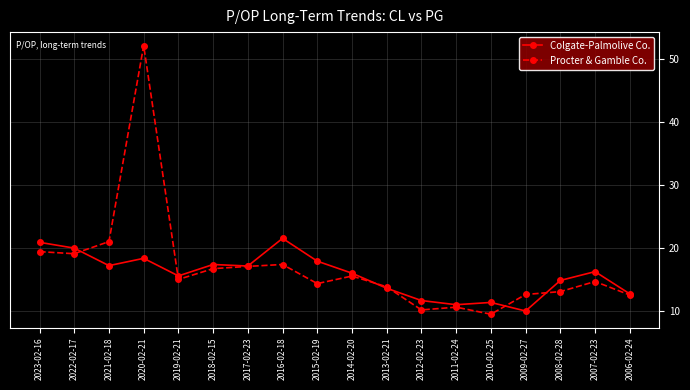

What are all the series names shown in the legend?

Colgate-Palmolive Co., Procter & Gamble Co.